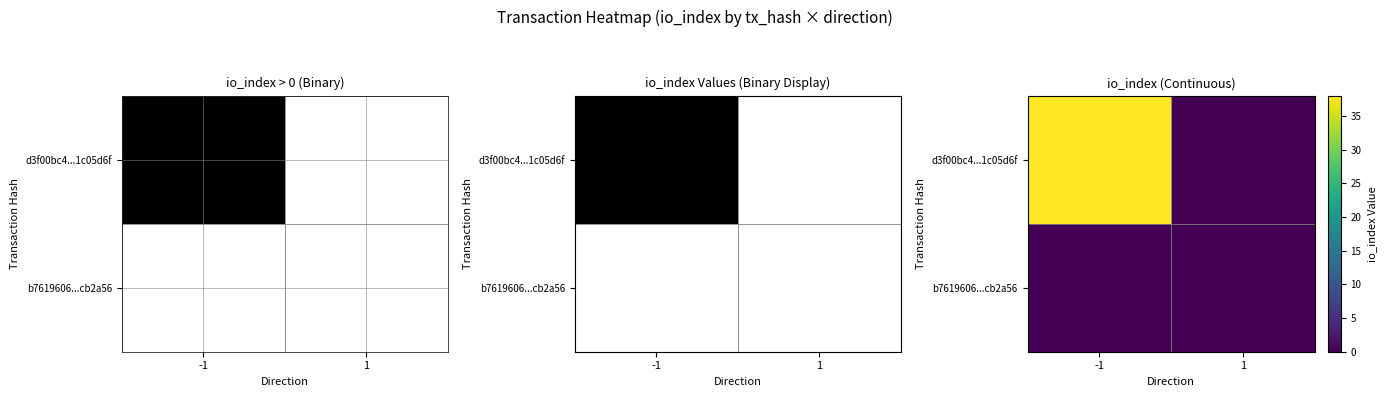

The d3f00bc4...1c05d6f series shows 20 at -1. True or false?

False